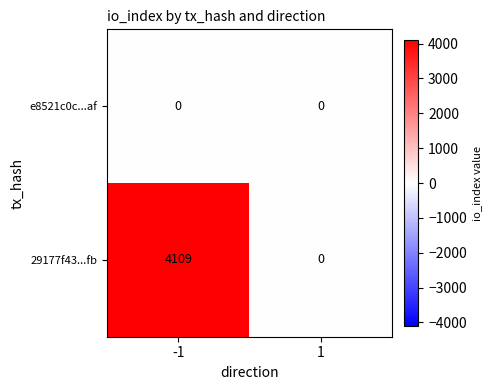

Which series changed the most between -1 and 1?

29177f43...fb